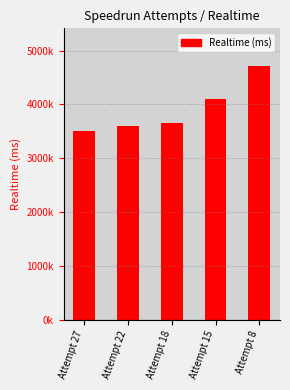

What is the value of the 4th bar from the left?

4100533